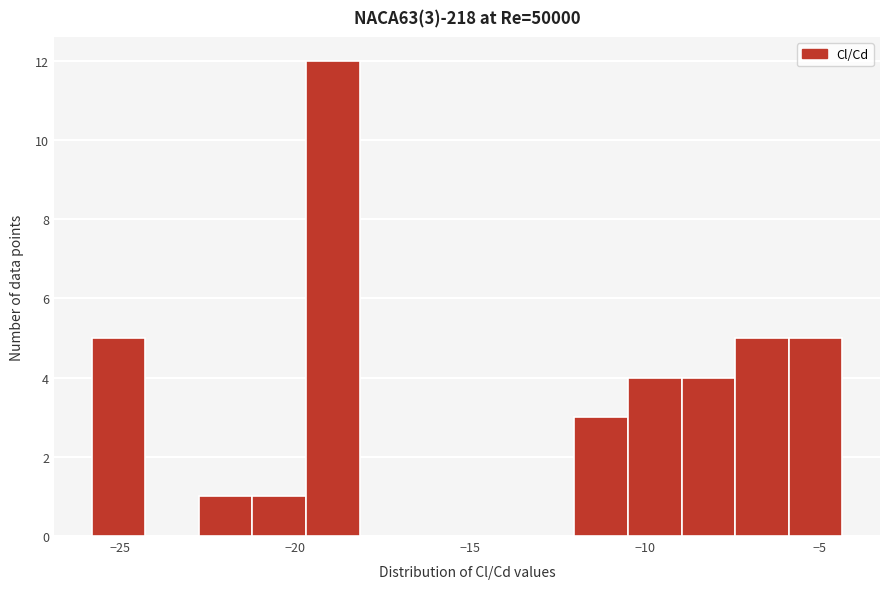

Around what value on the x-axis is the tallest bar? Give the approximate position of its centre, as read against the axis.

-19.0